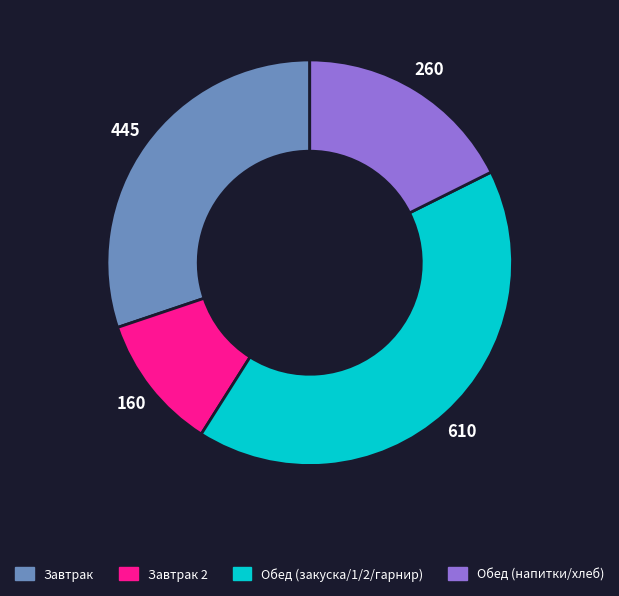

How many segments does this pie chart have?

4